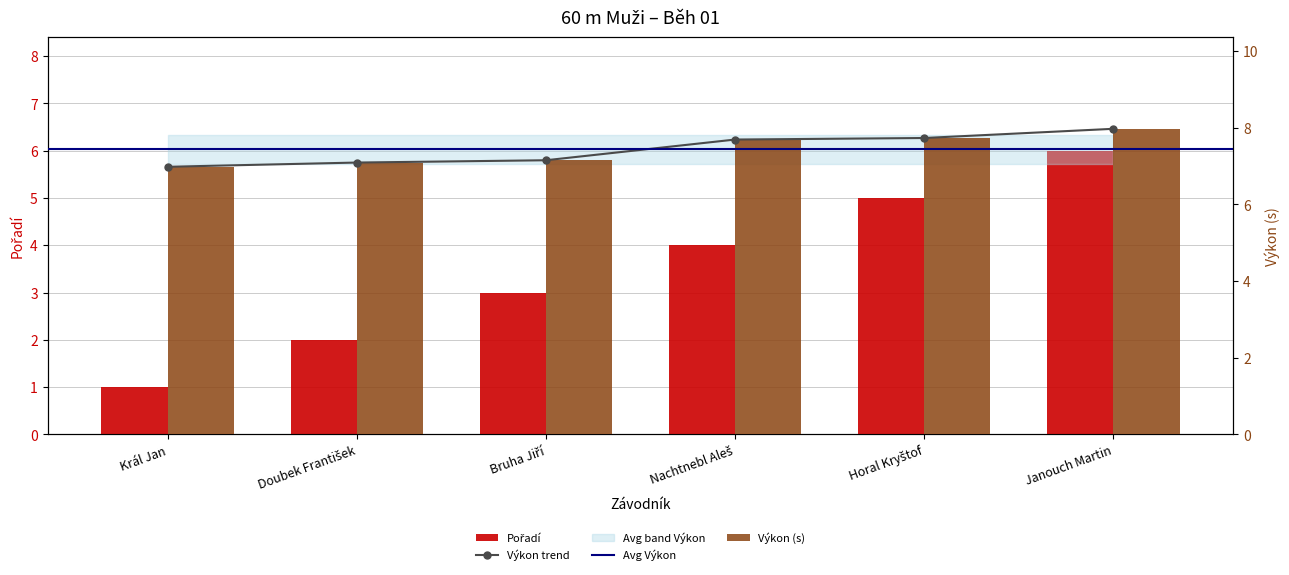

The value of Výkon at Bruha Jiří is 10.2. True or false?

False